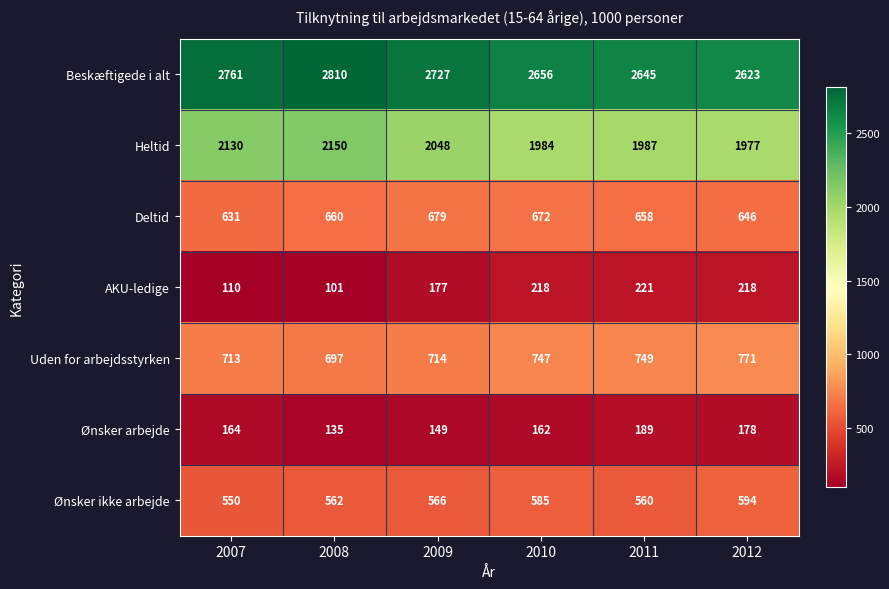

What is the spread (max minus min) of values at 2010?

2494